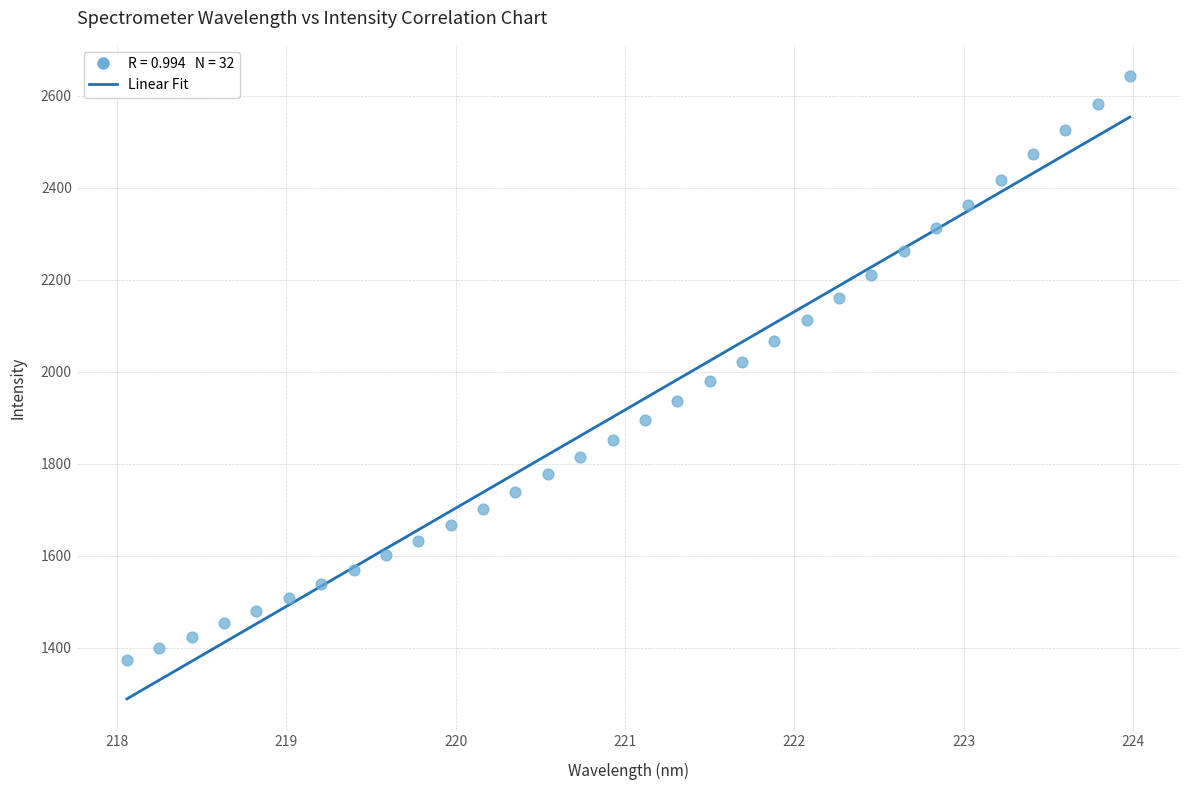

What is the range of X values (max minus min)?

5.9